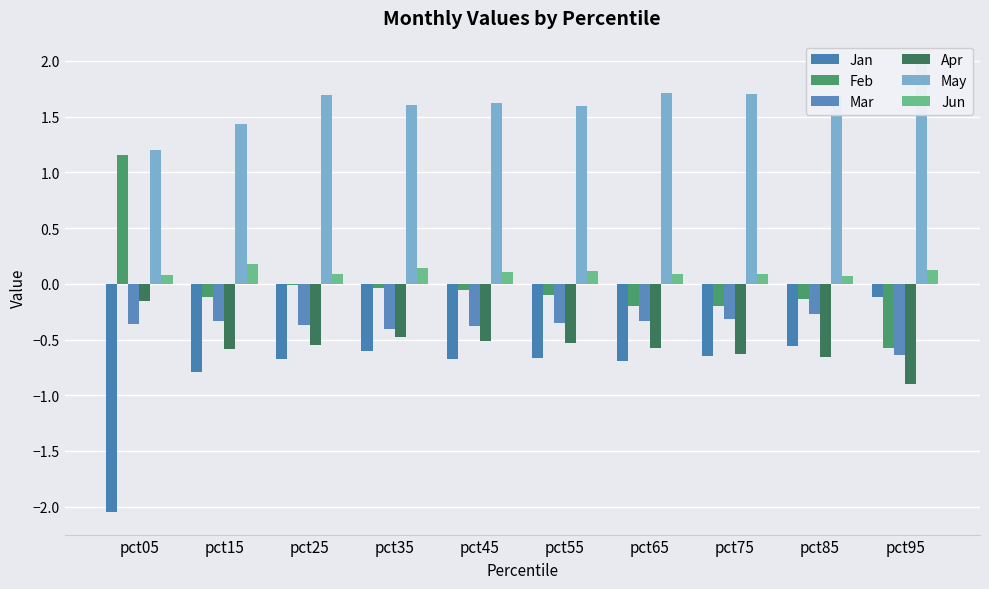

What is the difference between the maximum and minimum values in the Jun series?

0.1